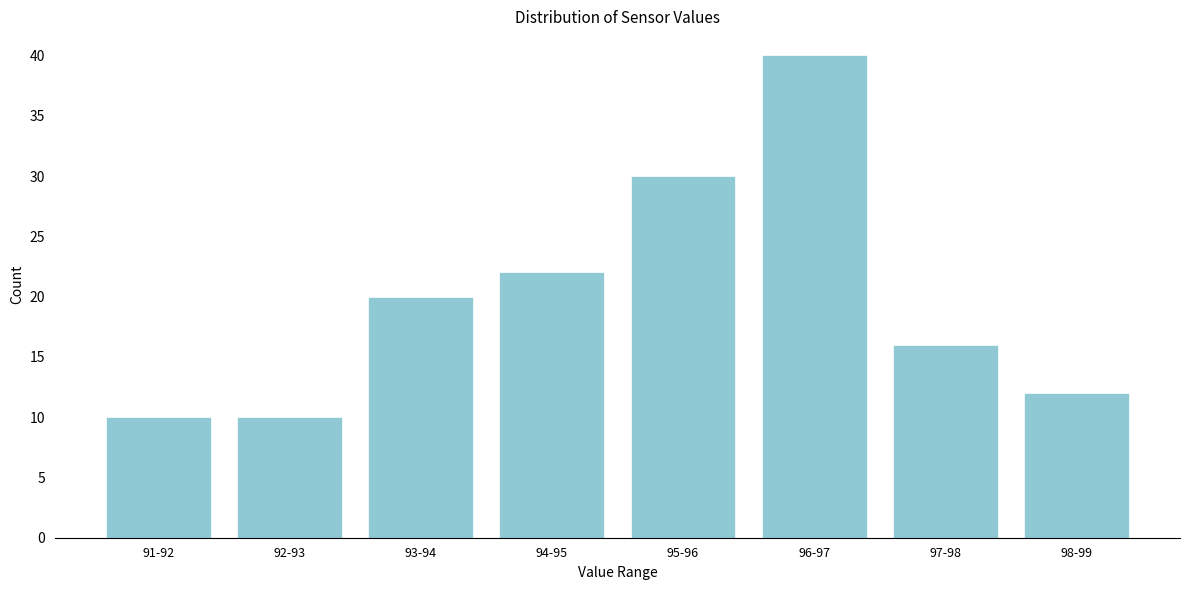

Reading right to left, extract all data points from this chart.

98-99=12	97-98=16	96-97=40	95-96=30	94-95=22	93-94=20	92-93=10	91-92=10